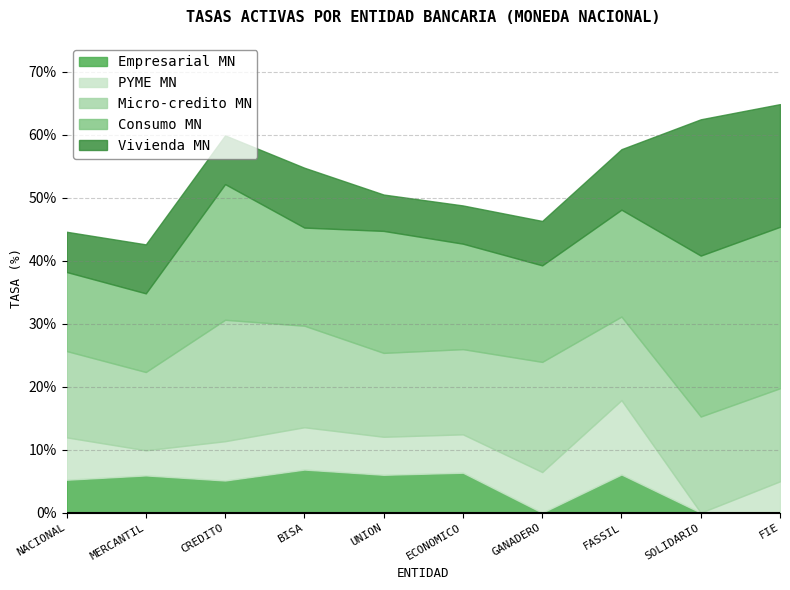

Rank the categories by Micro-credito MN value from lowest to highest.

MERCANTIL, FASSIL, UNION, ECONOMICO, NACIONAL, FIE, SOLIDARIO, BISA, GANADERO, CREDITO